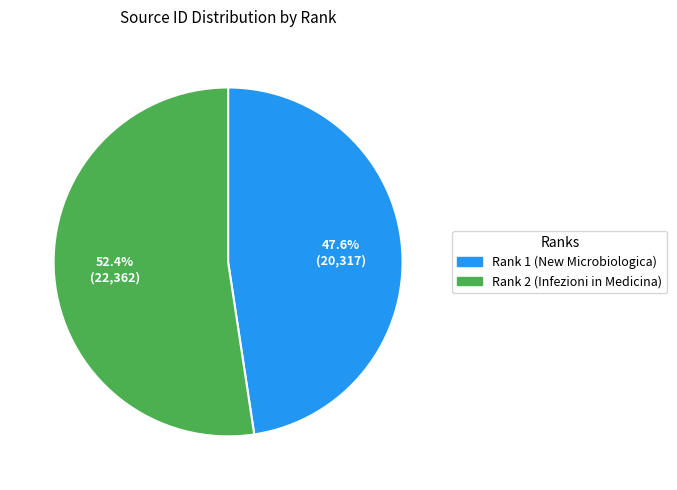

How many segments does this pie chart have?

2